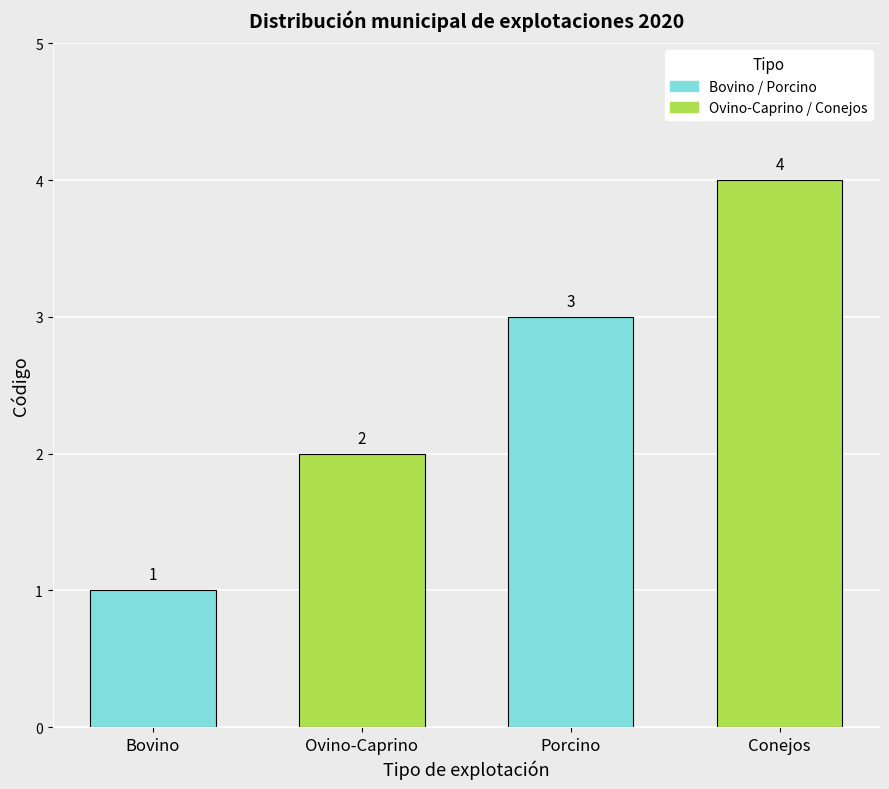

What is the minimum value shown in the chart?

1